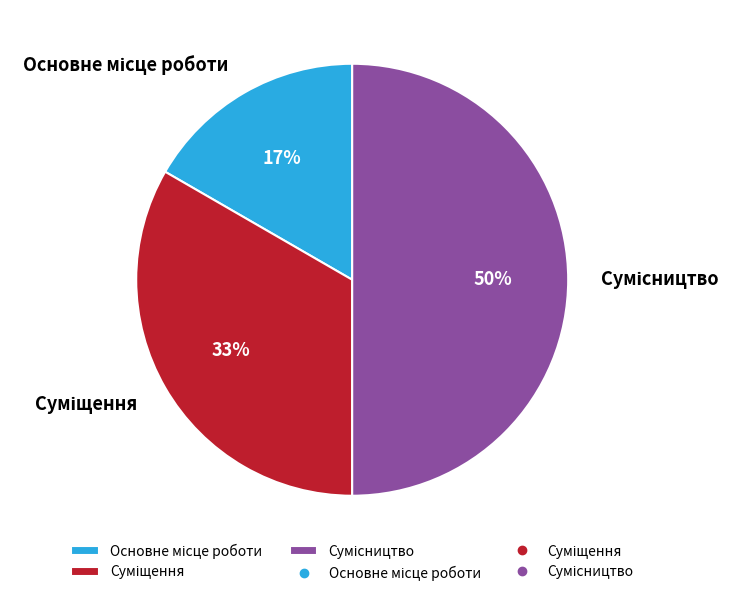

To the nearest percent, what is the average slice percentage?

33%